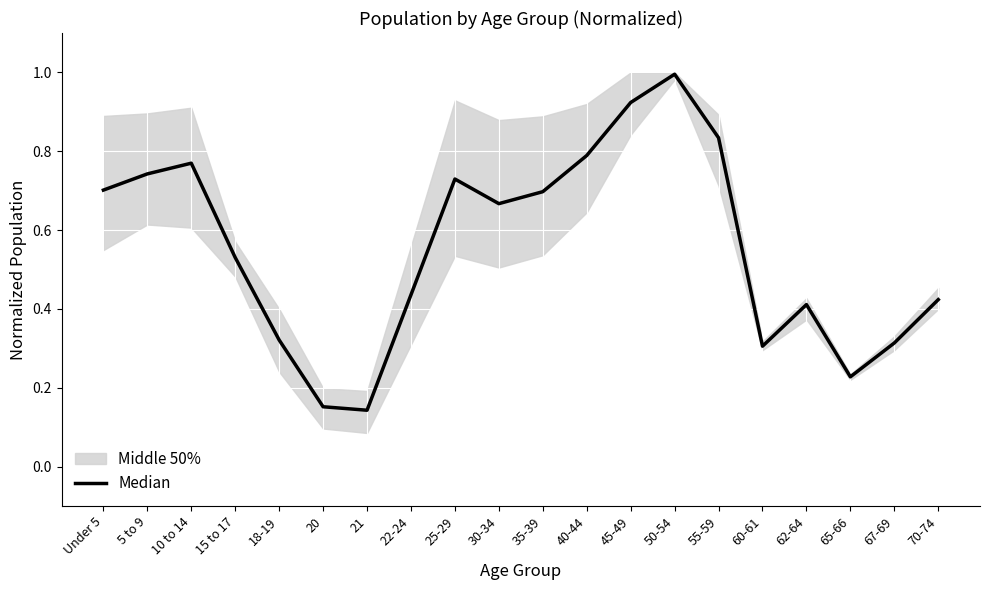

What is the change in value from 5 to 9 to 55-59?

+0.1